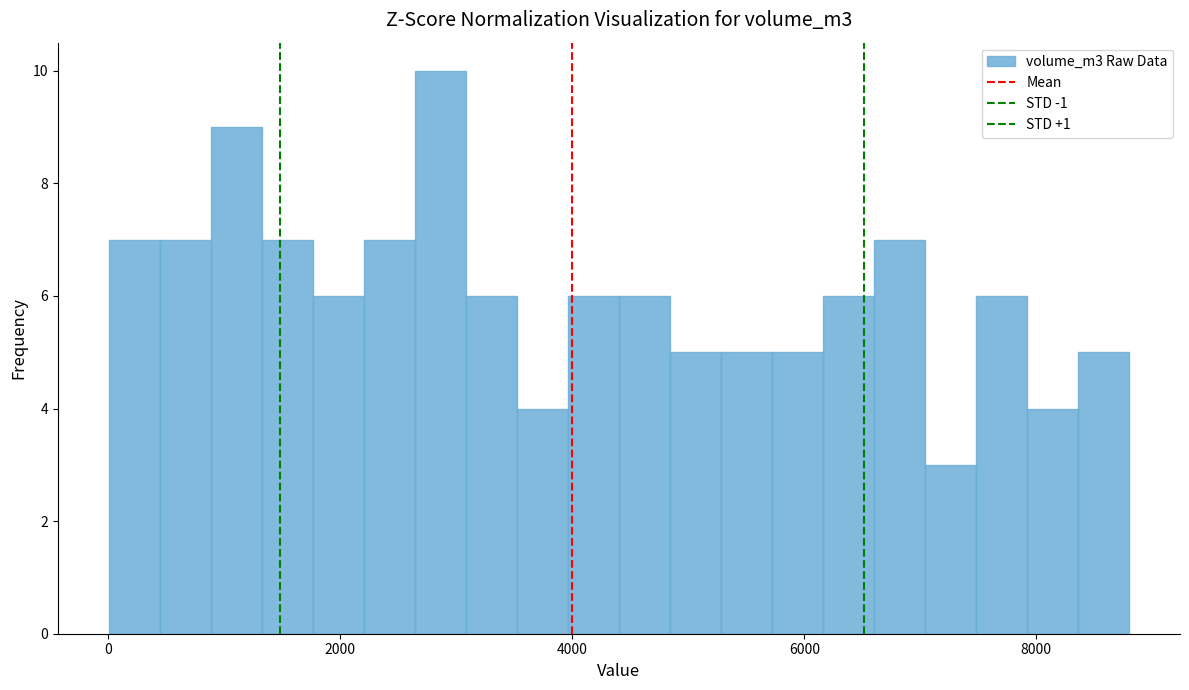

Around what value on the x-axis is the tallest bar? Give the approximate position of its centre, as read against the axis.

2800